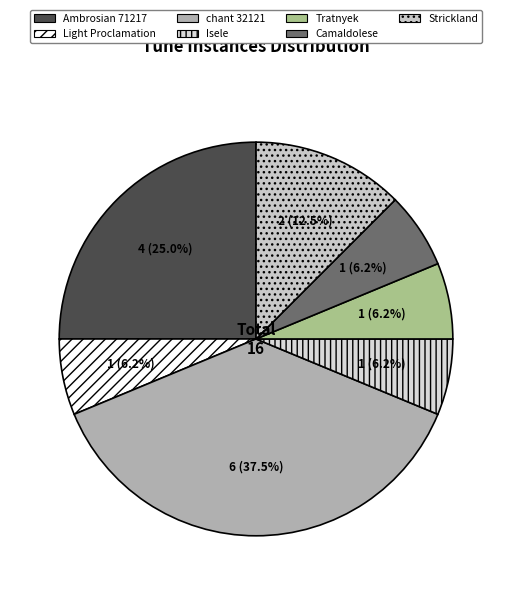

What is the largest slice in the pie chart?

chant 32121